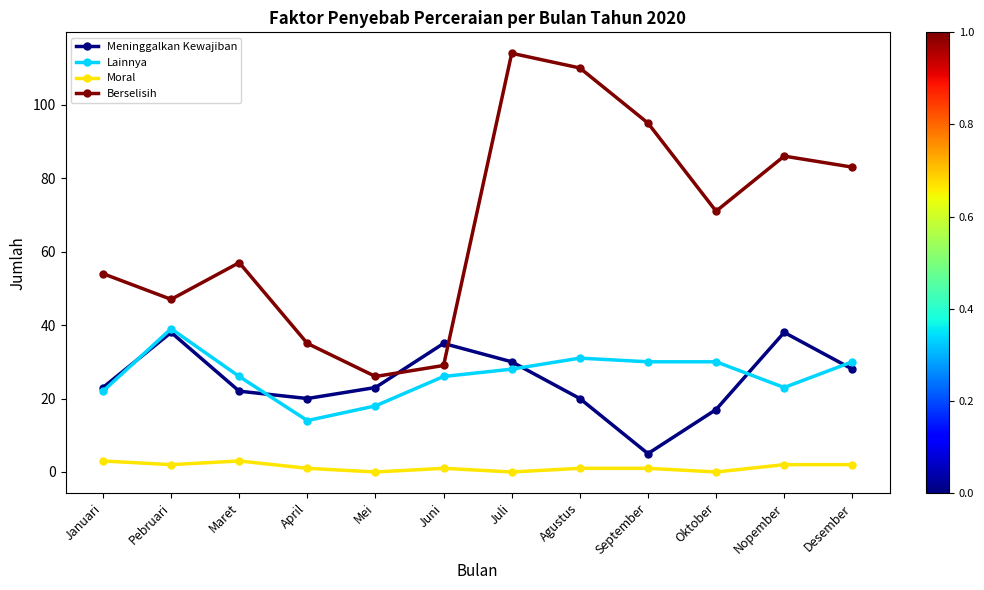

What is the highest value of the Meninggalkan Kewajiban series?

38